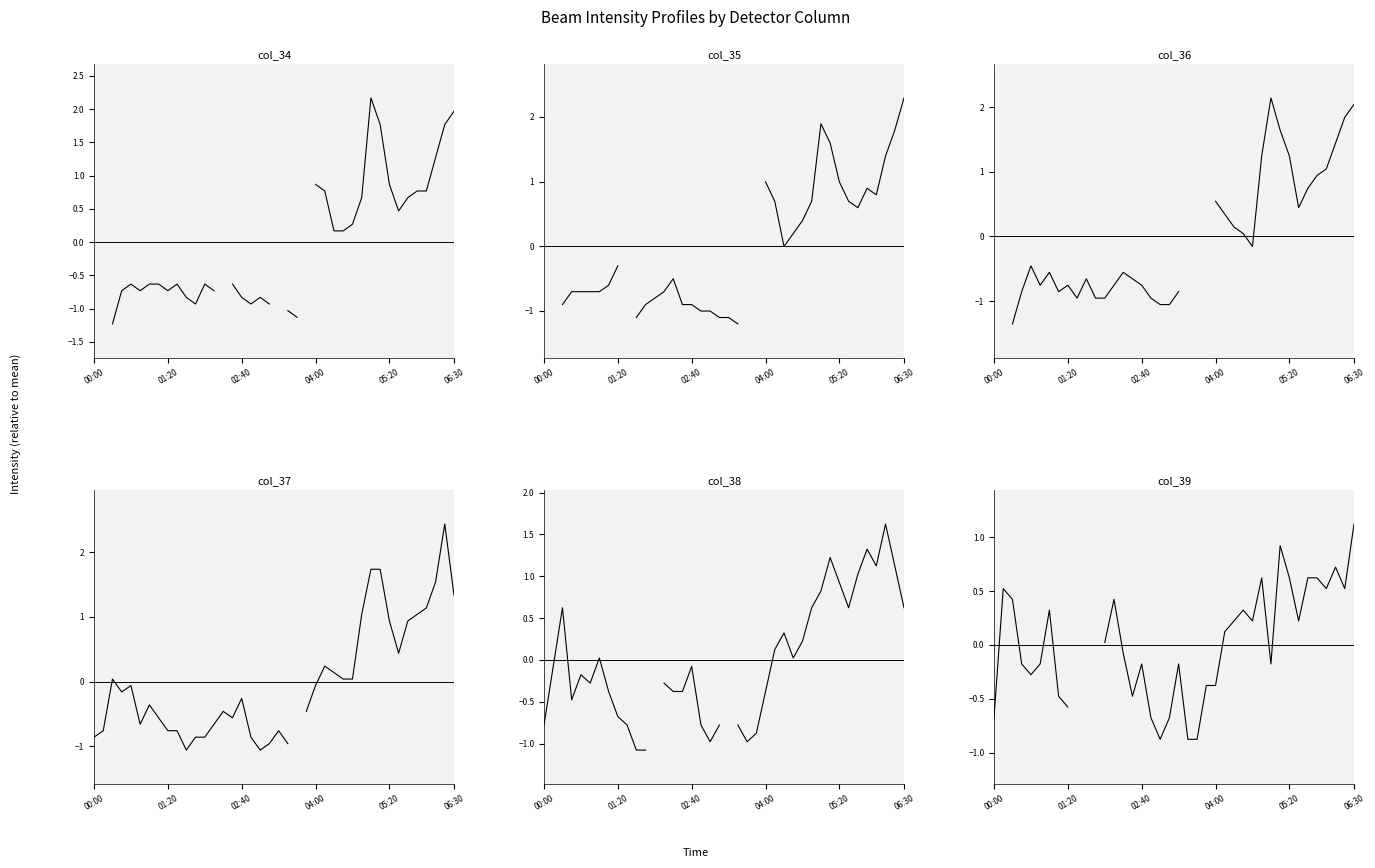

At which category is the sum across all series the highest?

38